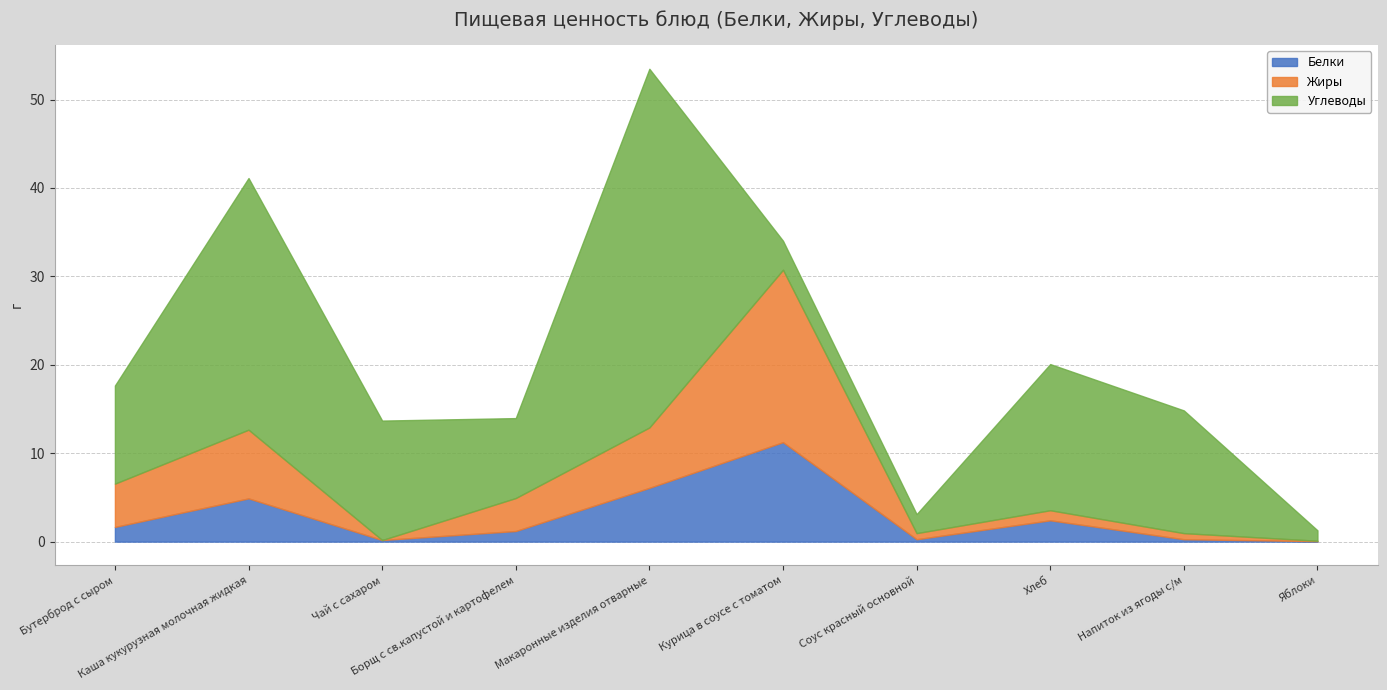

List the series in order of their overall mean, highest first.

Углеводы, Жиры, Белки